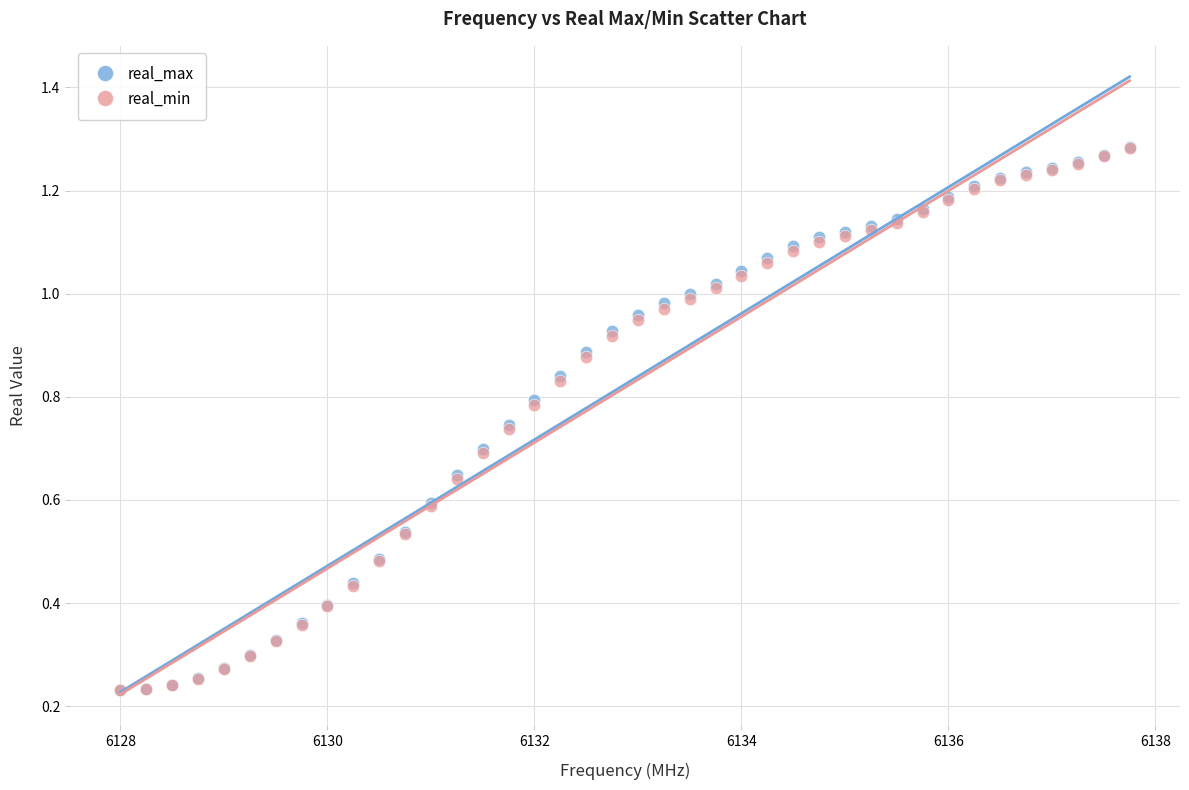

What are all the series names shown in the legend?

real_max, real_min